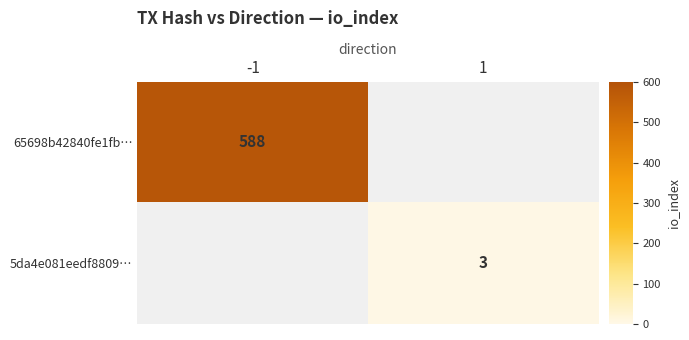

How many distinct data groups are displayed?

2